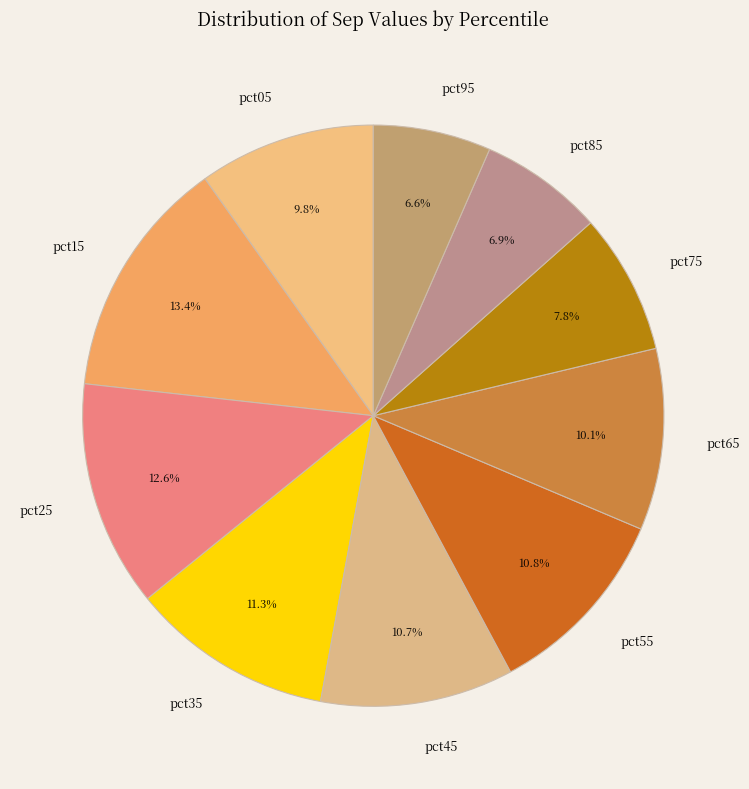

Is there a majority slice in this chart?

No